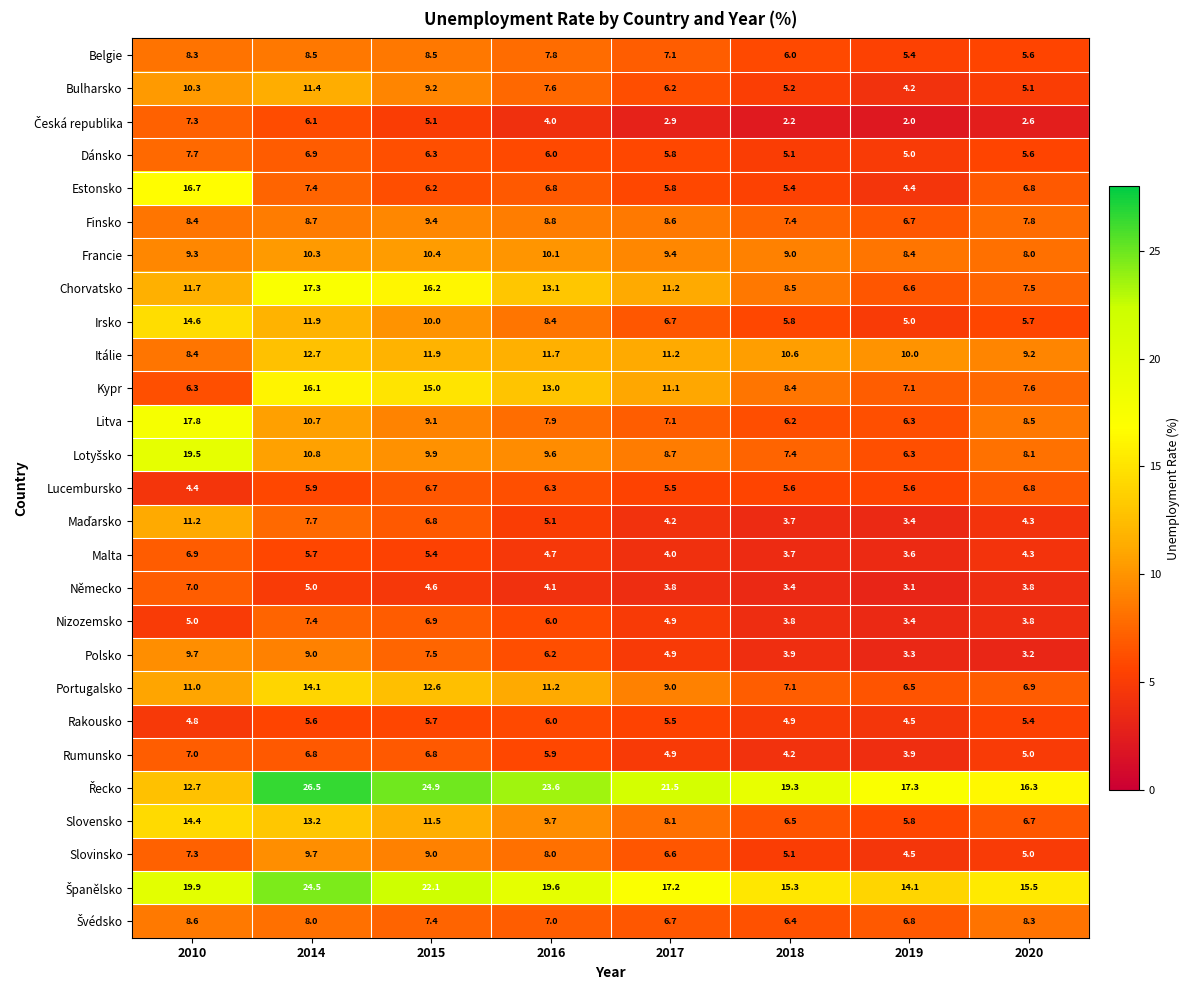

Which label corresponds to the largest value in the chart?

2014